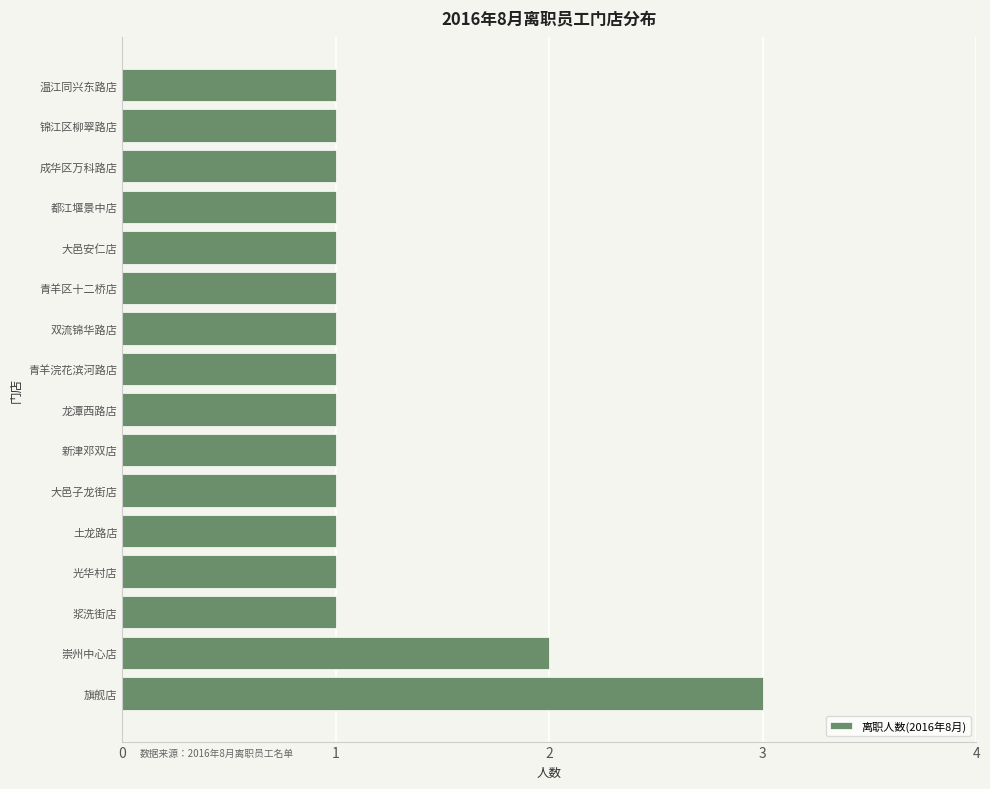

Approximately how many times larger is the value at 成华区万科路店 compared to 崇州中心店?

0.5